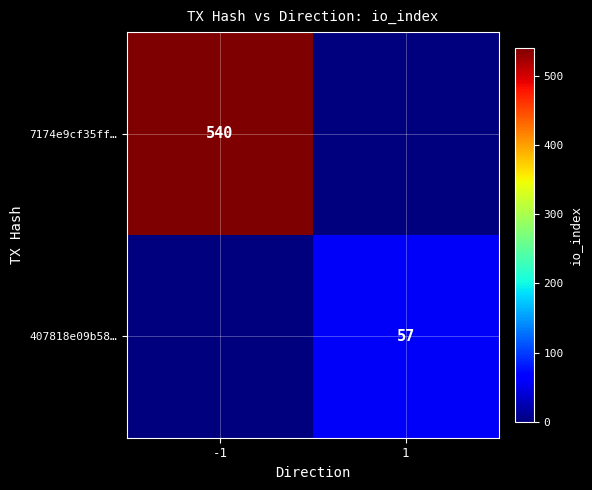

Which has a higher value, 1 or -1?

-1